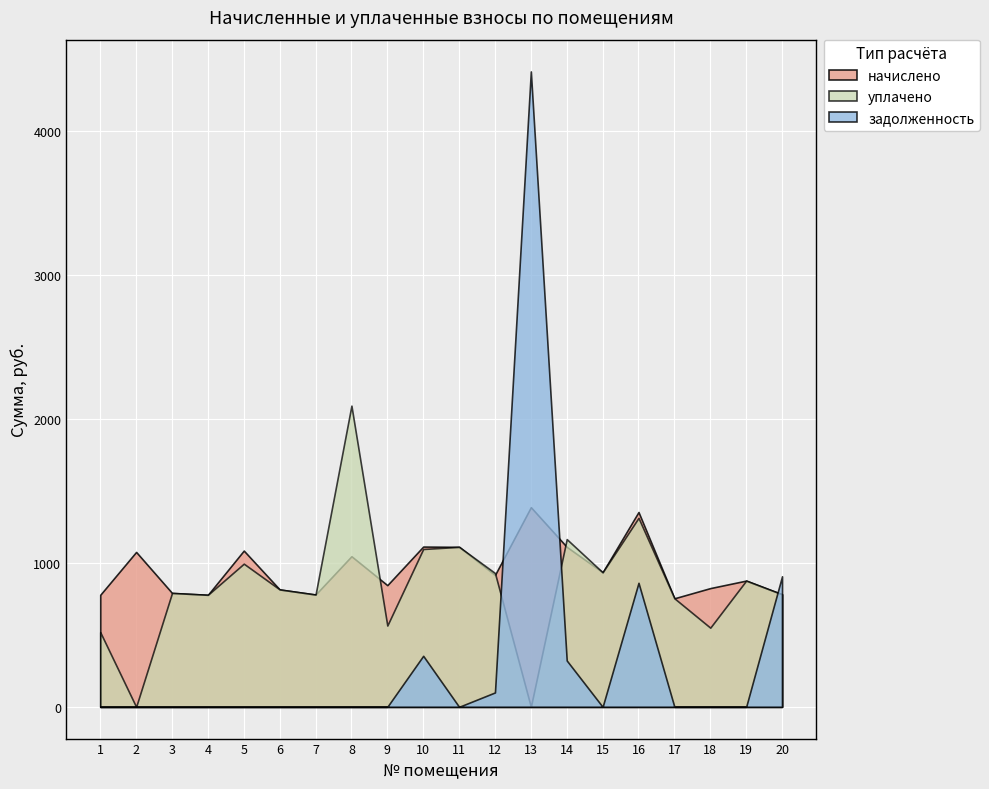

Reading right to left, extract all data points from this chart.

начислено: 781.2	876.1	824.0	753.3	1352.2	933.7	1110.4	1385.7	915.1	1110.4	1112.3	844.4	1045.3	779.3	814.7	1084.4	777.5	790.5	1075.1	777.5
уплачено: 781.2	876.1	549.3	753.3	1311.5	933.7	1164.1	0.0	928.8	1110.4	1095.5	564.2	2090.6	779.3	814.7	993.6	777.5	790.5	0.0	518.3
задолженность: 906.0	0.0	0.0	0.0	860.8	0.0	321.7	4410.4	99.9	0.0	354.0	0.0	0.0	0.0	0.0	0.0	0.0	0.0	0.0	0.0